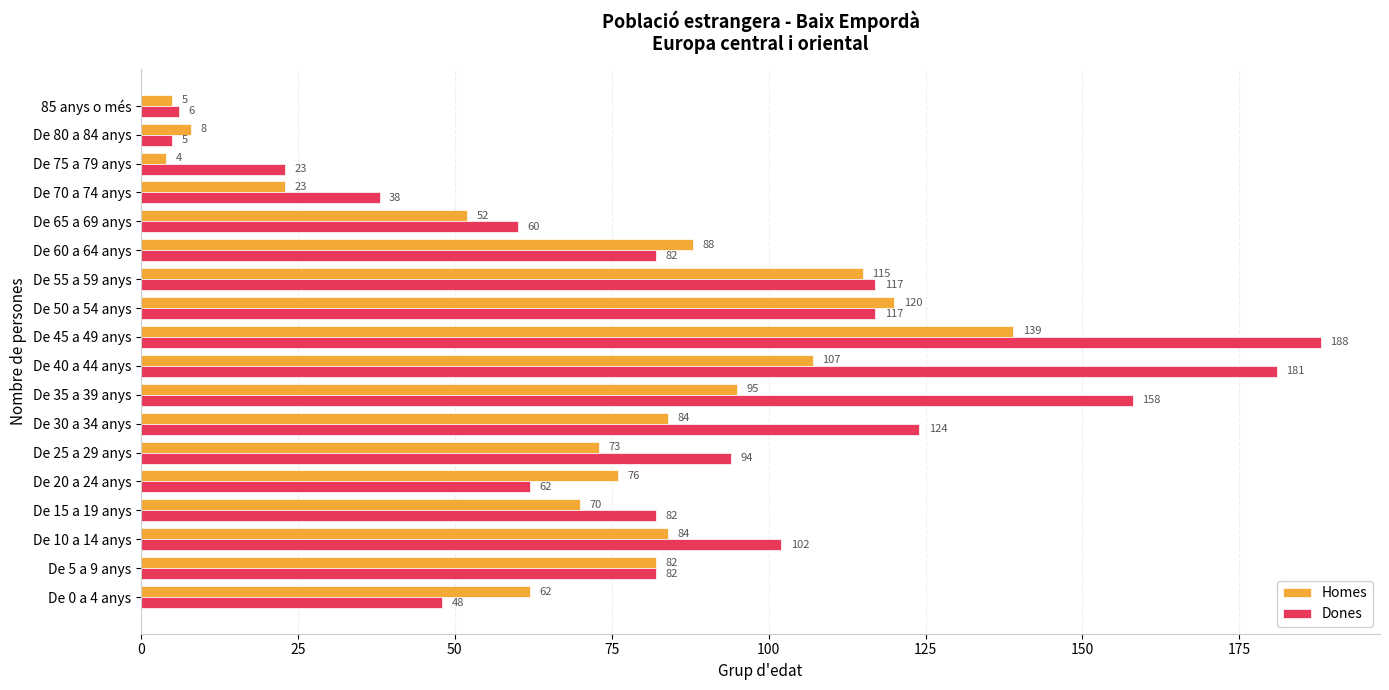

What is the spread (max minus min) of values at De 50 a 54 anys?

3